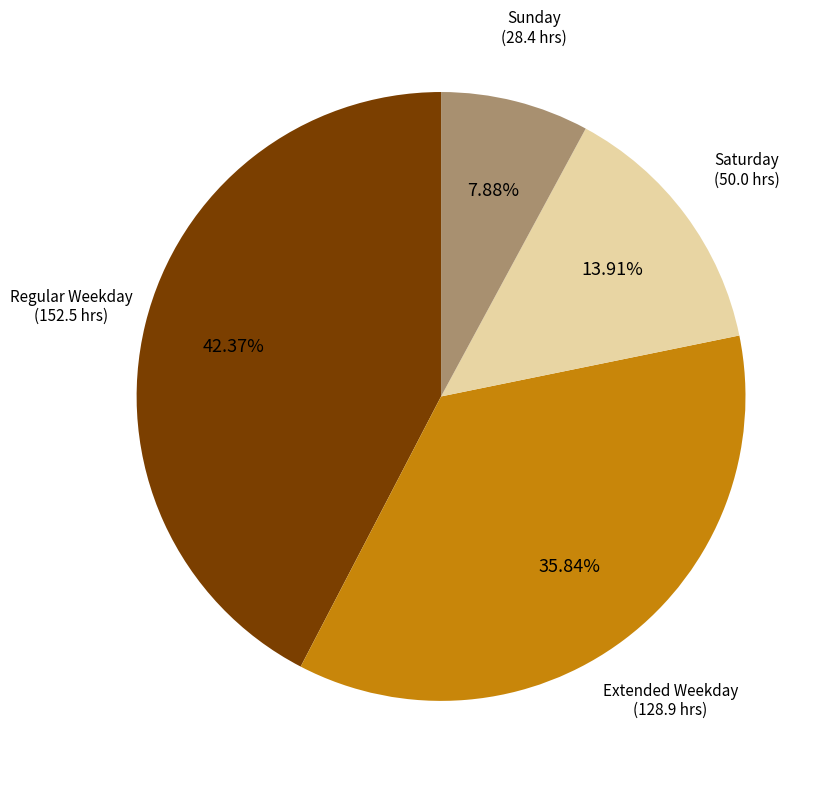

How many segments does this pie chart have?

4